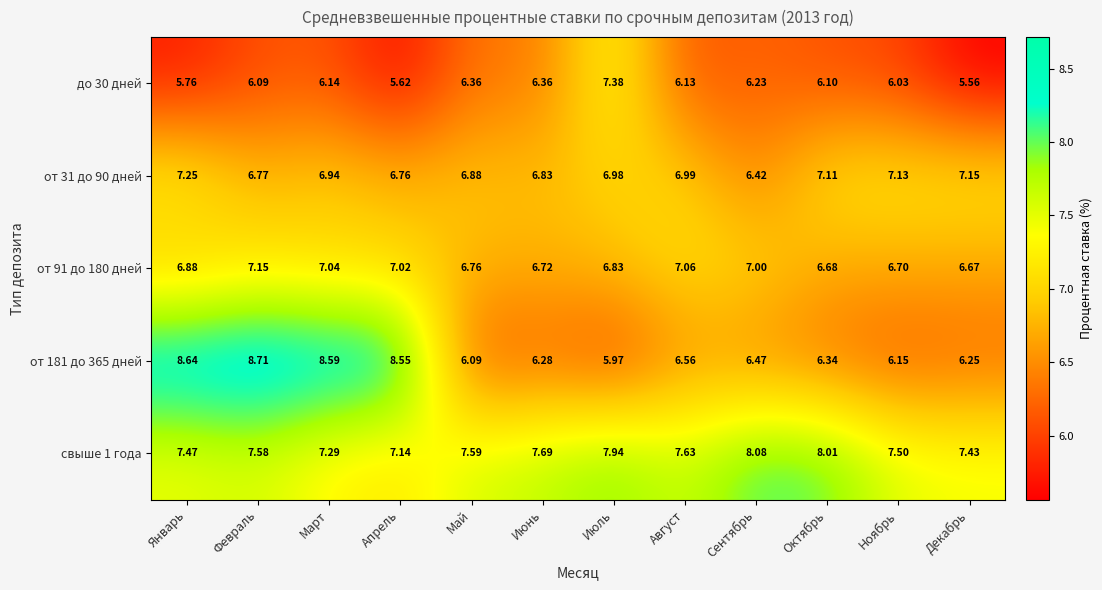

List the labels in order of от 31 до 90 дней value, smallest first.

Сентябрь, Апрель, Февраль, Июнь, Май, Март, Июль, Август, Октябрь, Ноябрь, Декабрь, Январь